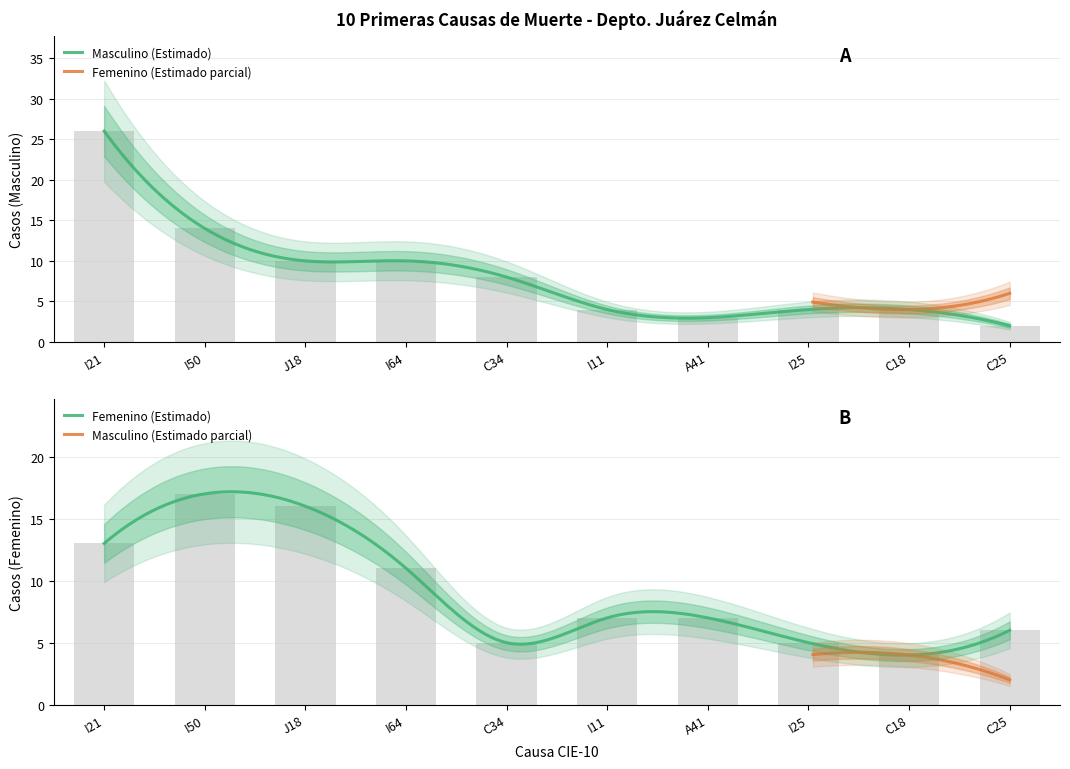

Reading right to left, transcribe all the data shown in this chart.

Masculino: C25=2	C18=4	I25=4	A41=3	I11=4	C34=8	I64=10	J18=10	I50=14	I21=26
Femenino: C25=6	C18=4	I25=5	A41=7	I11=7	C34=5	I64=11	J18=16	I50=17	I21=13